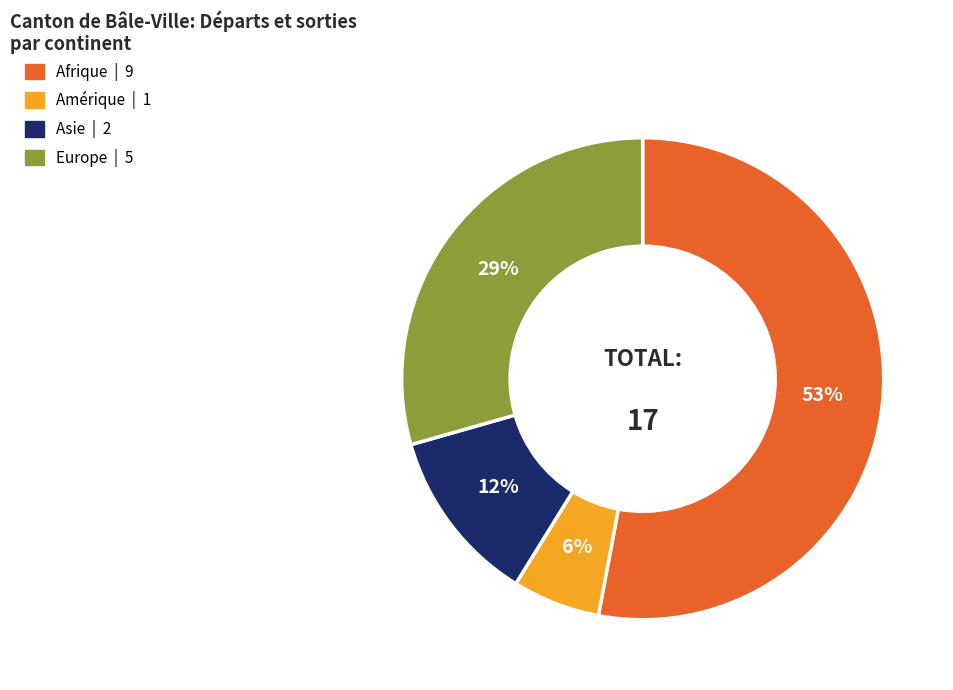

To the nearest percent, what is the difference between the largest and smallest slice percentages?

47%